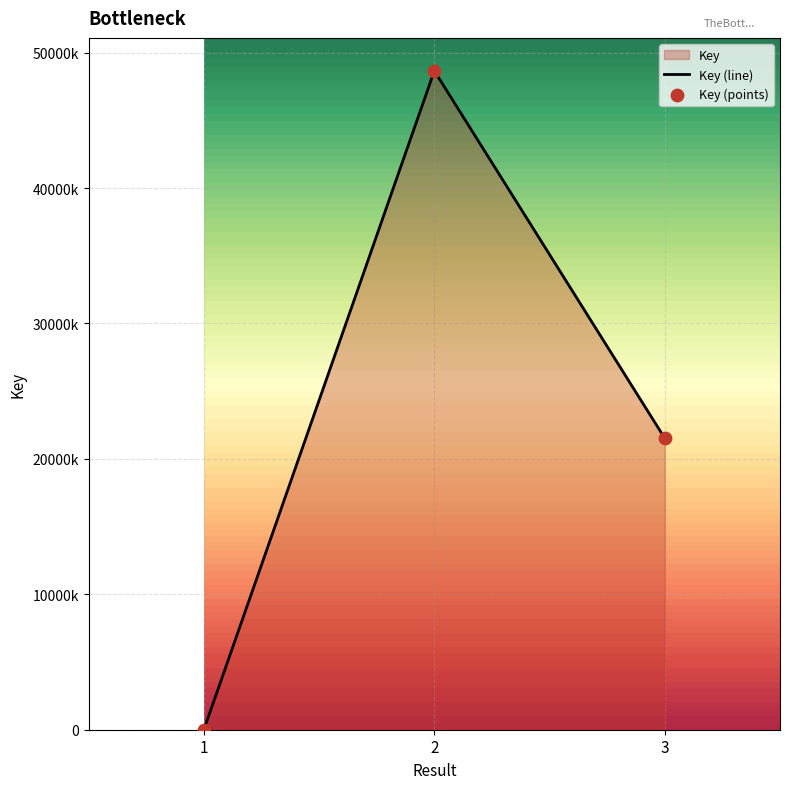

What is the change in value from 1 to 3?

+21513987